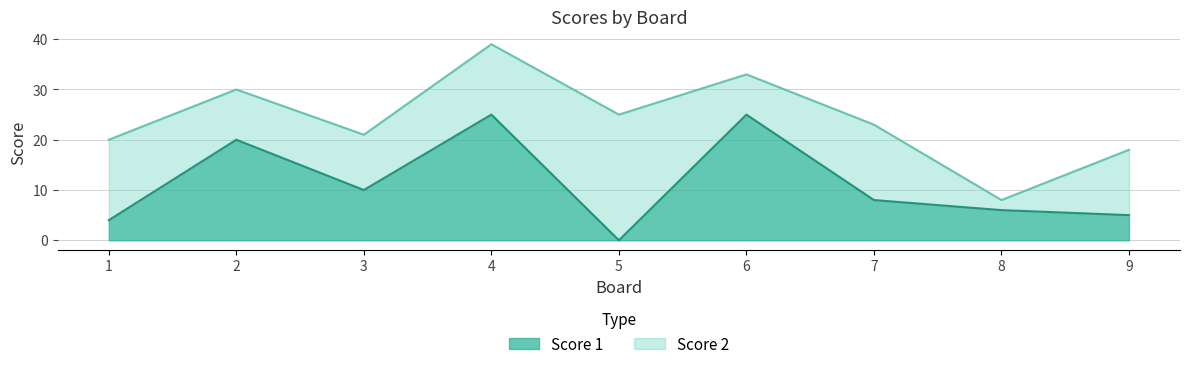

Does the chart display data point markers on the line(s)?

No